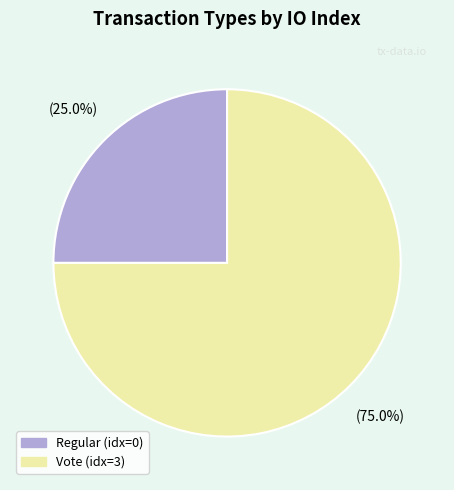

Rank the categories by value from lowest to highest.

Regular (idx=0), Vote (idx=3)